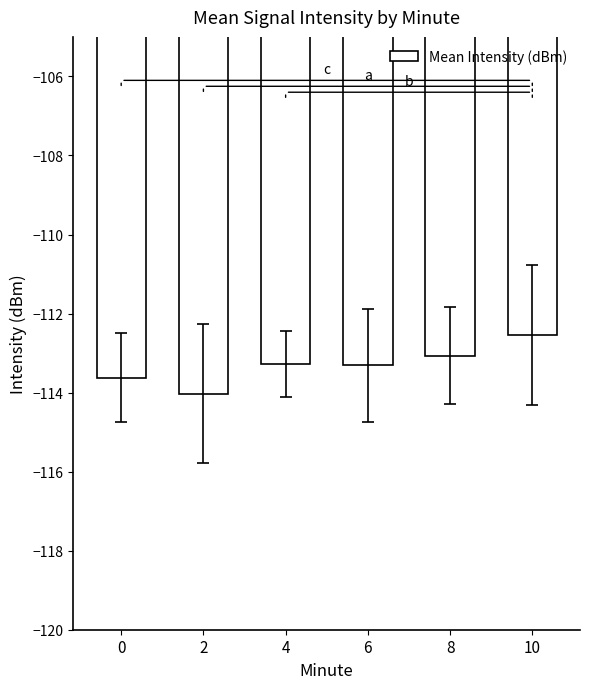

What is the maximum value shown in the chart?

-112.5